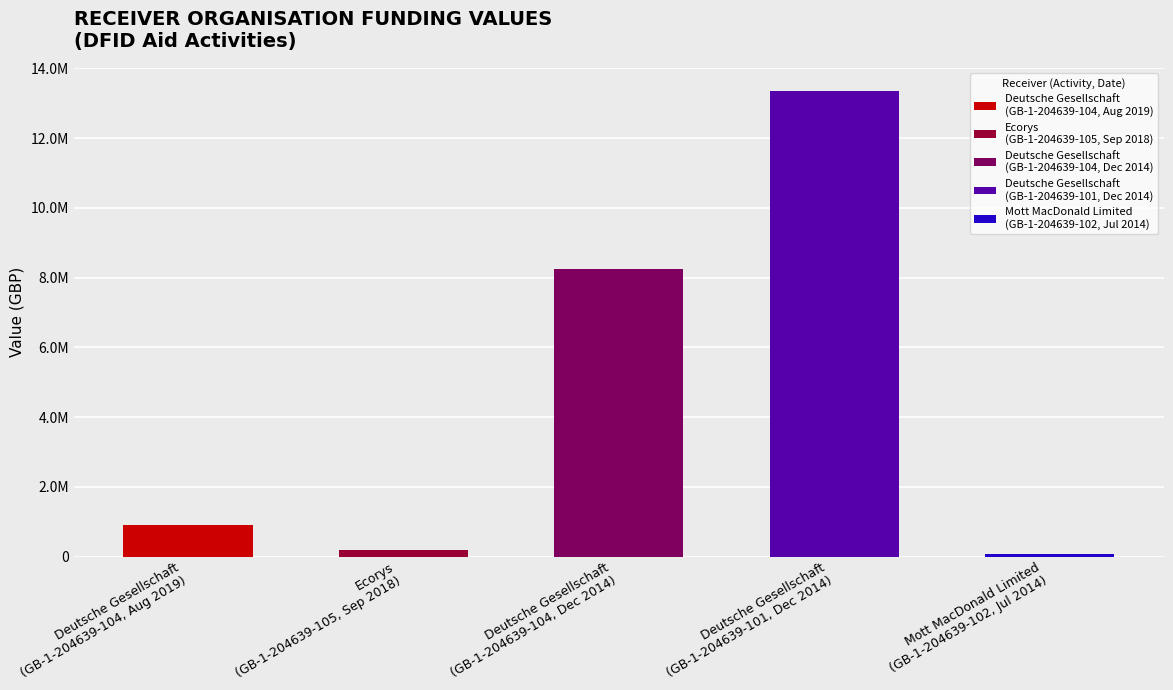

True or false: the data shows 8250000 at Deutsche Gesellschaft
(GB-1-204639-104, Dec 2014).

True